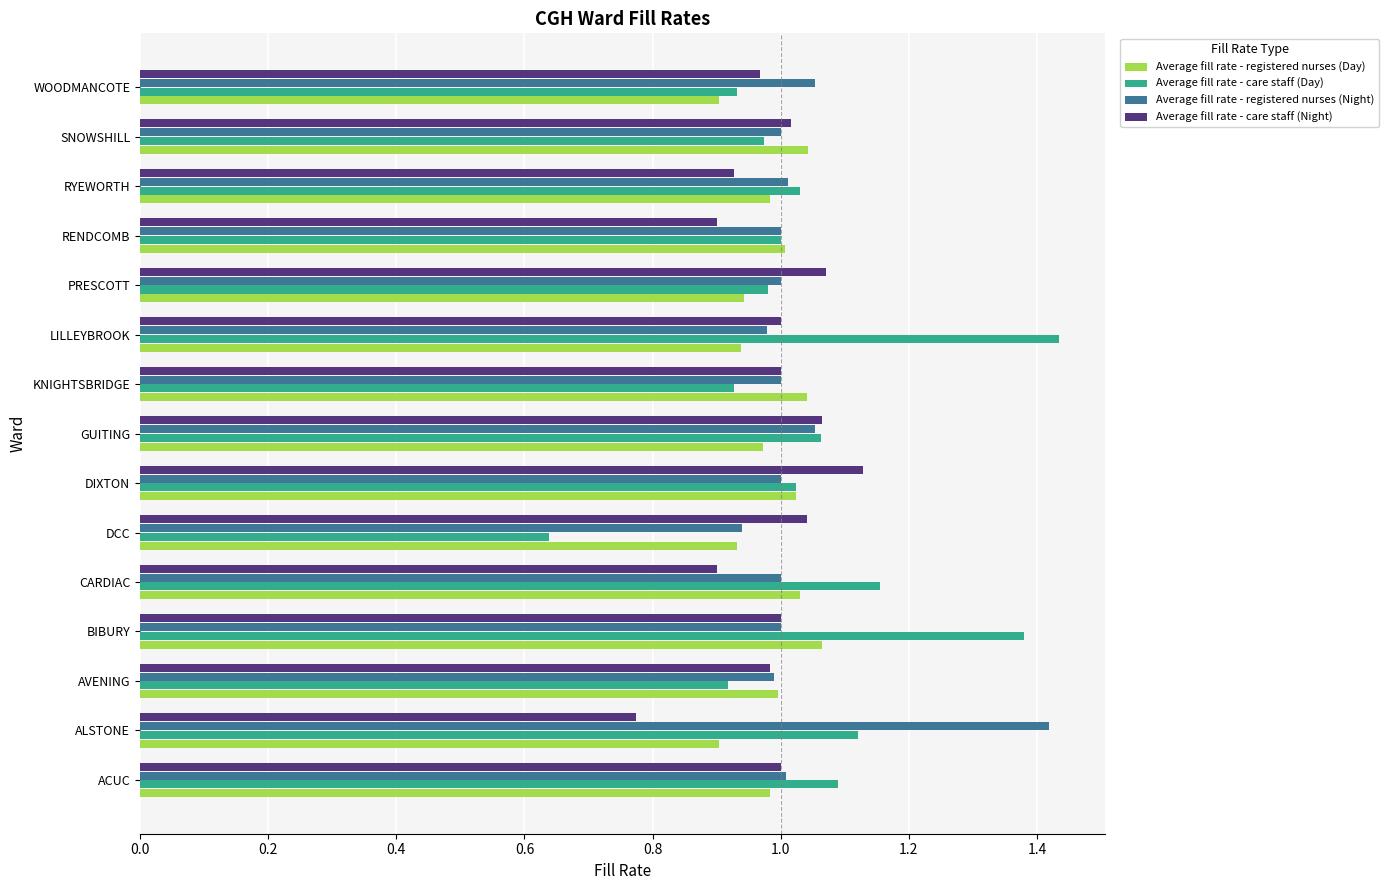

At which label does Average fill rate - care staff (Night) reach its peak?

DIXTON